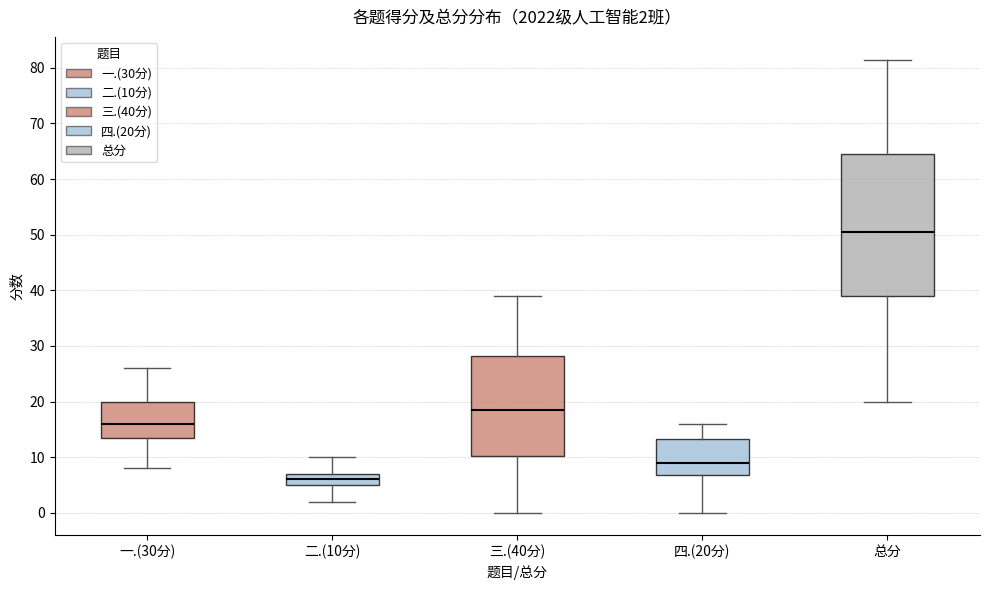

Which box's median line is the highest?

总分